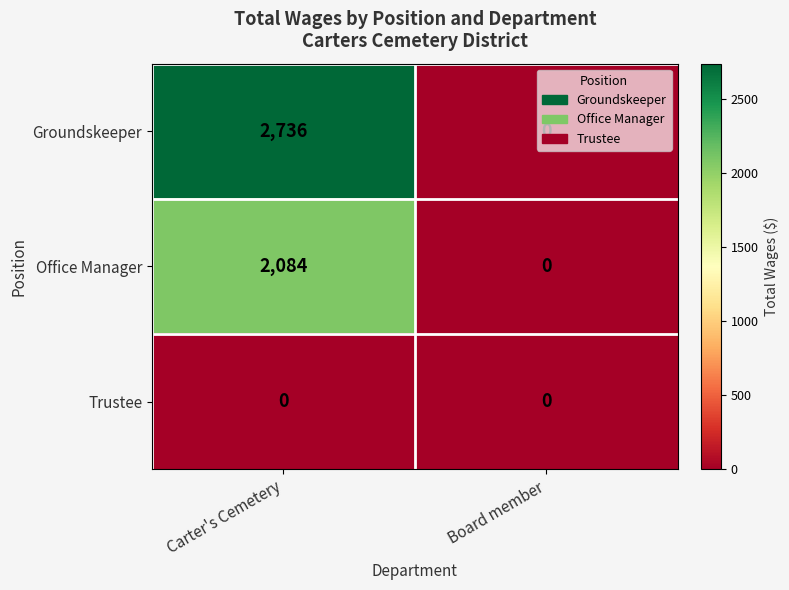

What is the average value of the Office Manager series?

1042